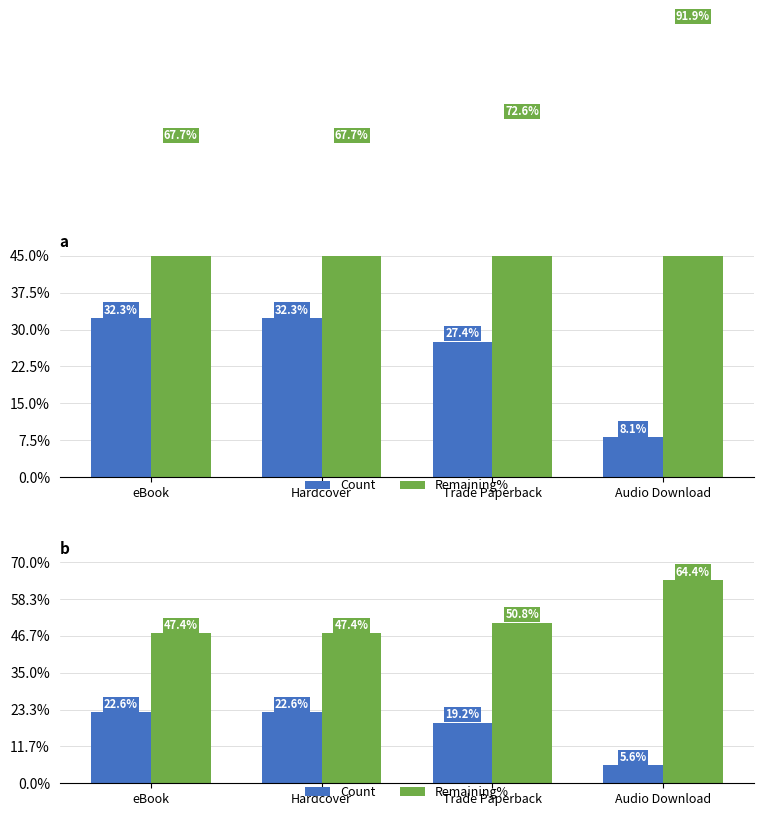

Rank the series at Trade Paperback from highest to lowest value.

Remaining%, Count